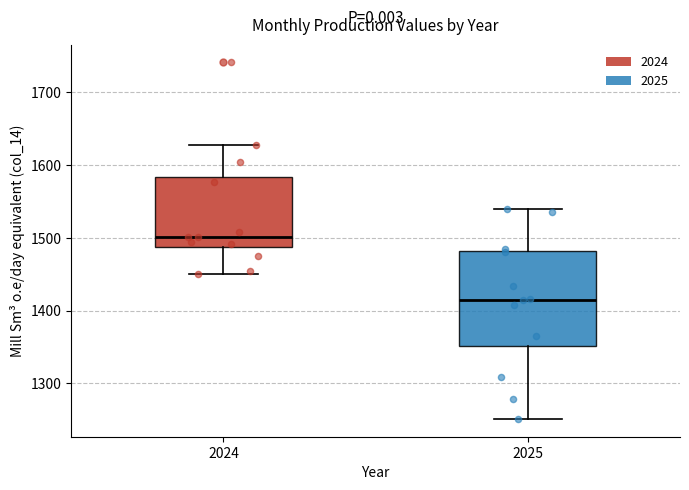

Reading left to right, transcribe this box plot: for each box, give where its median line is, the range the box spans, and where its two whiskers end, as read against the y-axis. The values are not printed on the chart, so give them approximately, as read against the axis.

2024: median 1500, box 1490 to 1580, whiskers 1450 to 1630
2025: median 1410, box 1350 to 1480, whiskers 1250 to 1540